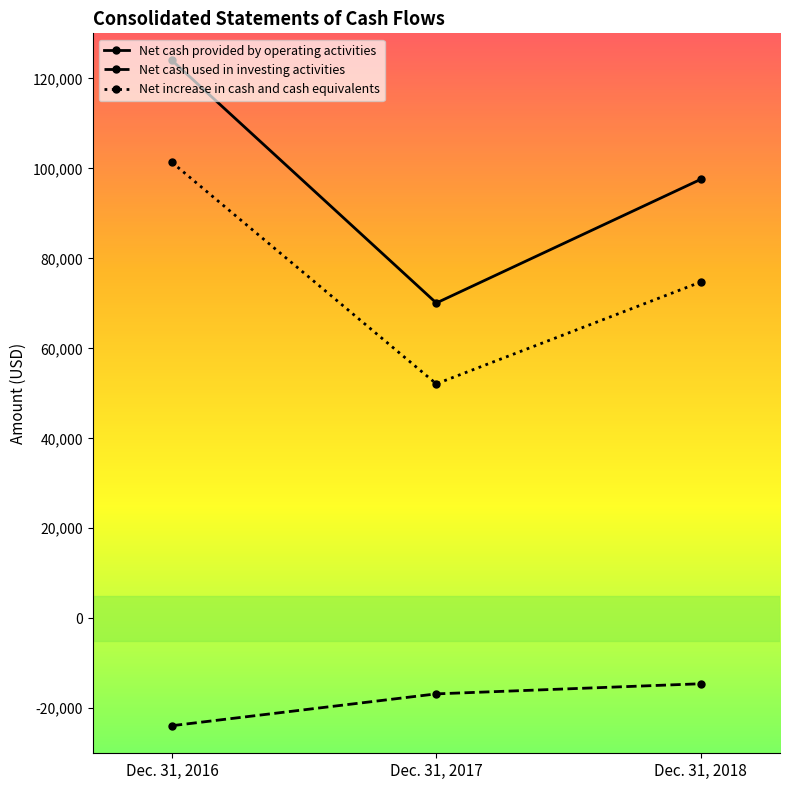

What is the sum of all Net cash provided by operating activities values?

291602